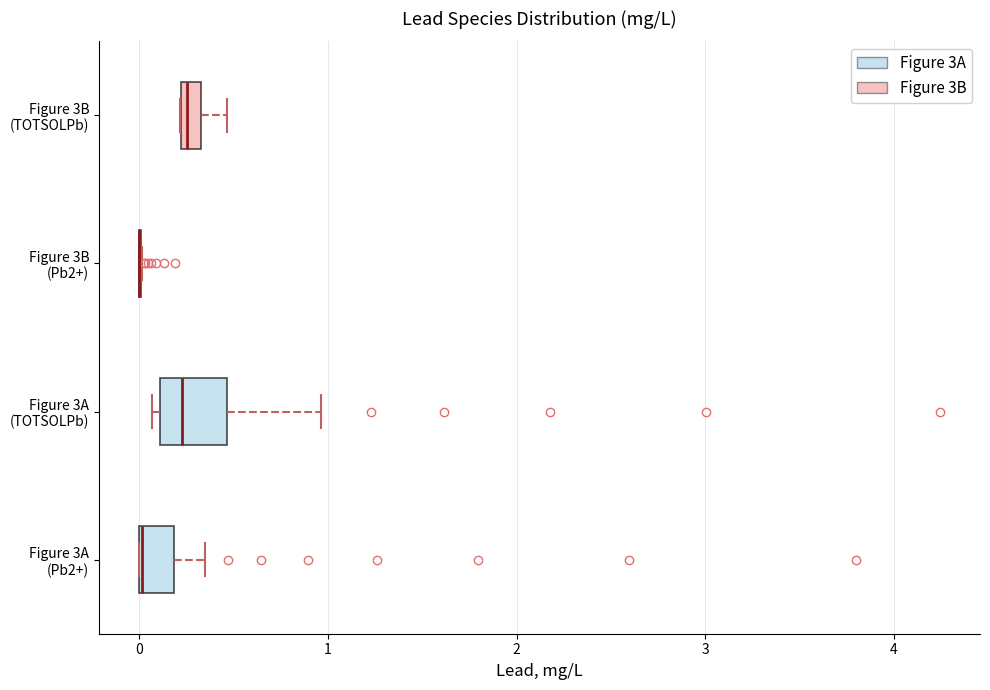

Which box is the widest, from its left edge to its right edge?

Figure 3A (TOTSOLPb)